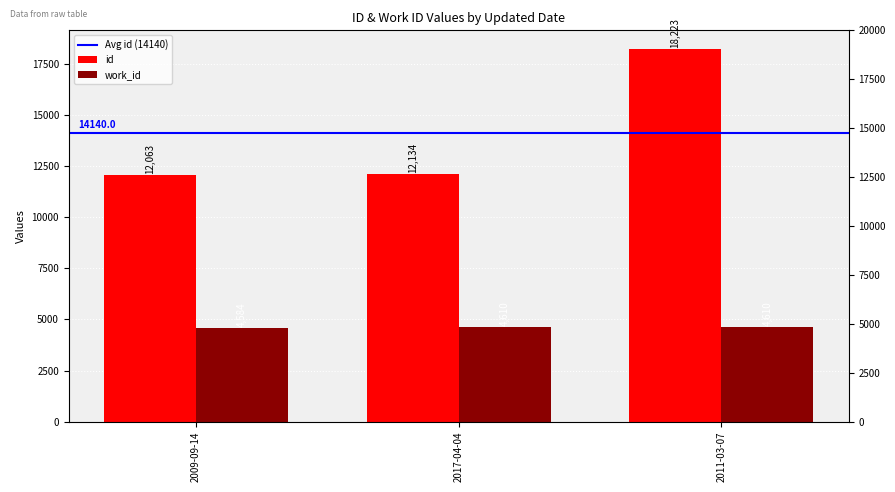

Where is work_id nearest to the value 4597?

2009-09-14